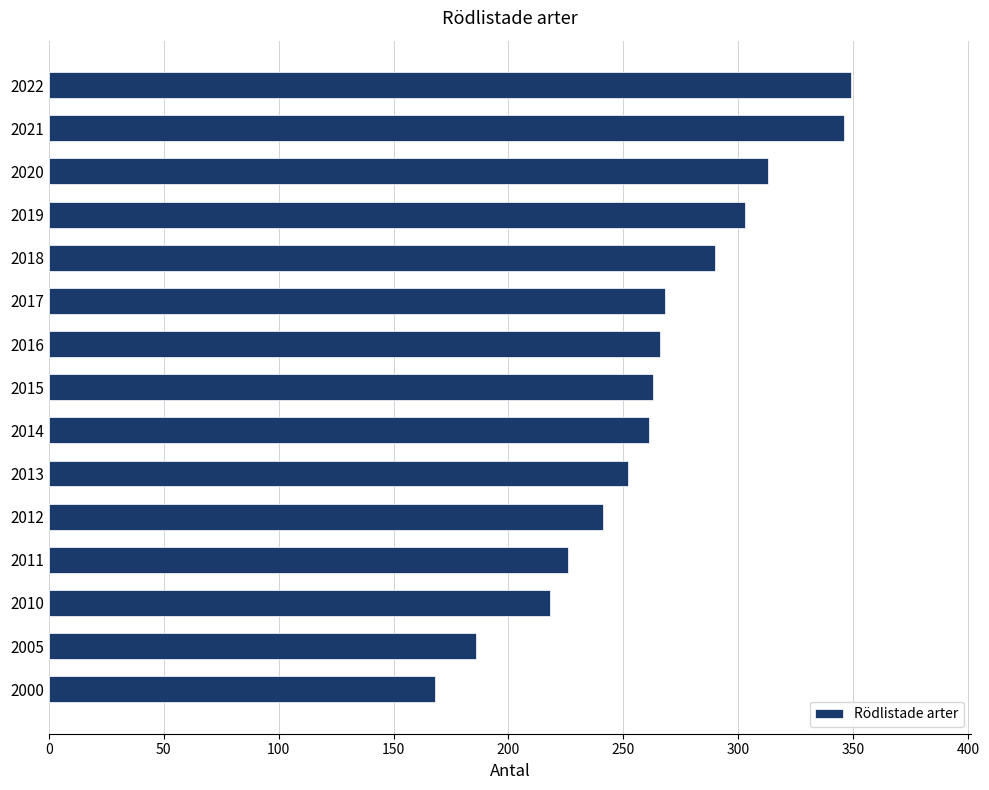

Count the number of categories in the chart.

15